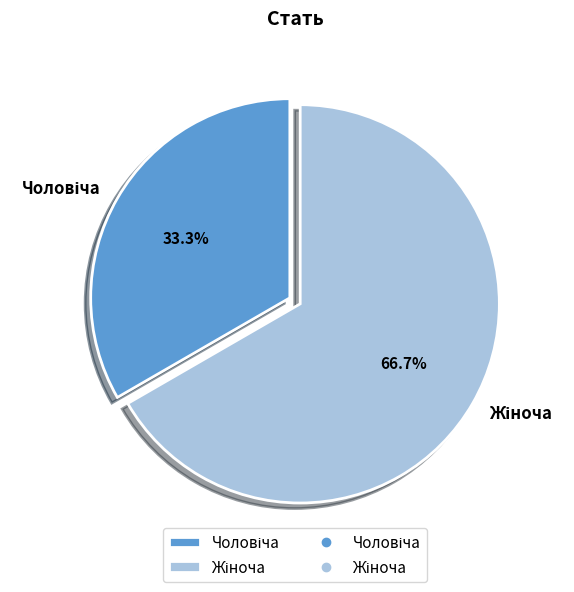

Is there a majority slice in this chart?

Yes